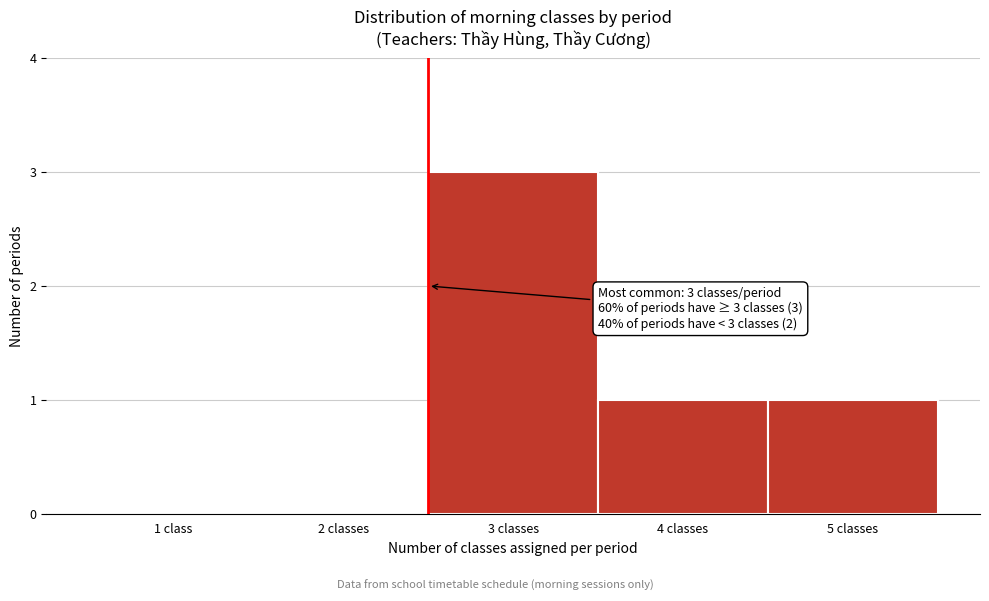

Reading left to right, transcribe all the data shown in this chart.

1 class=0	2 classes=0	3 classes=3	4 classes=1	5 classes=1